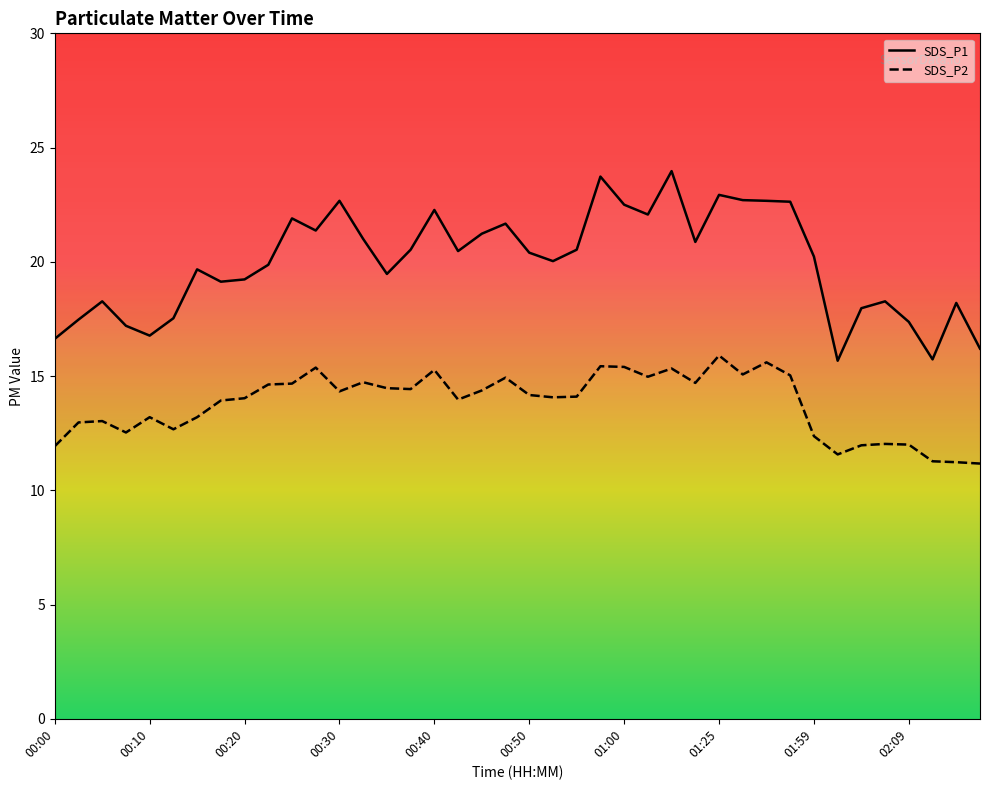

How many values in the SDS_P2 series are below 14?

17